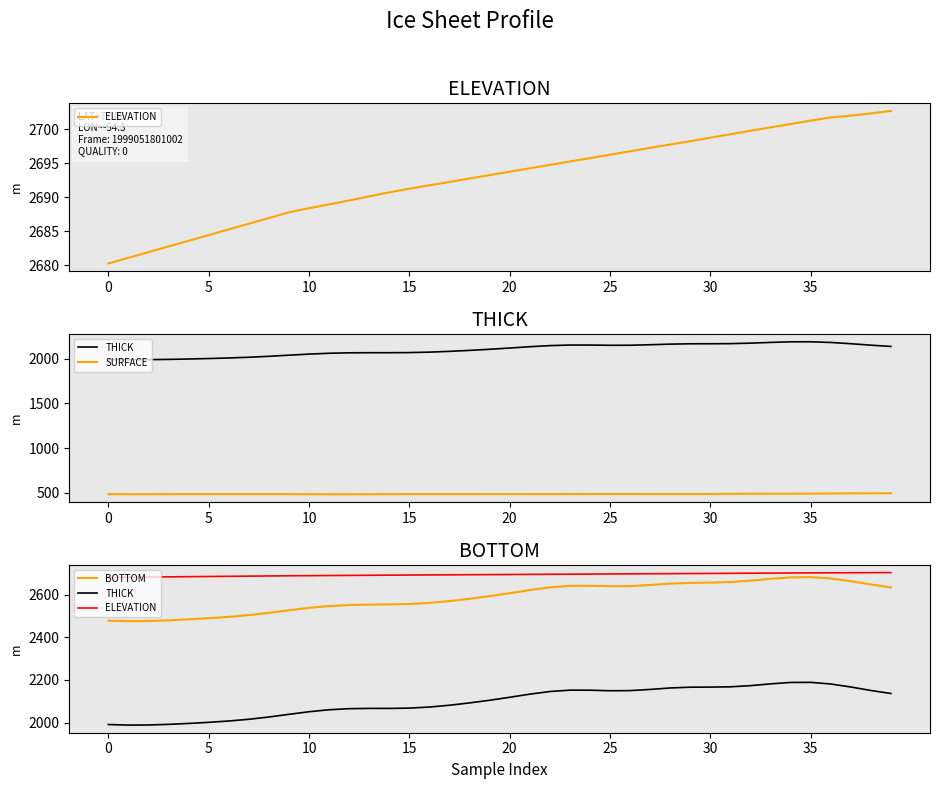

How many data points does each series have?

40